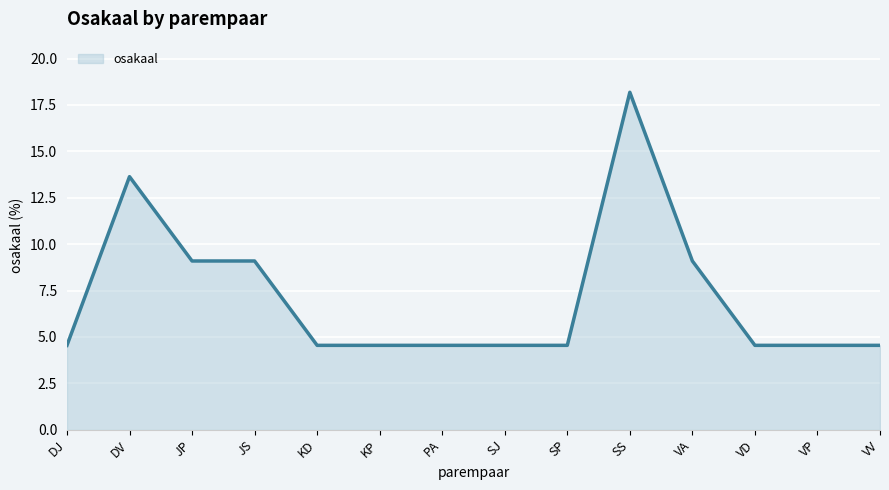

What position from the left is JP?

3